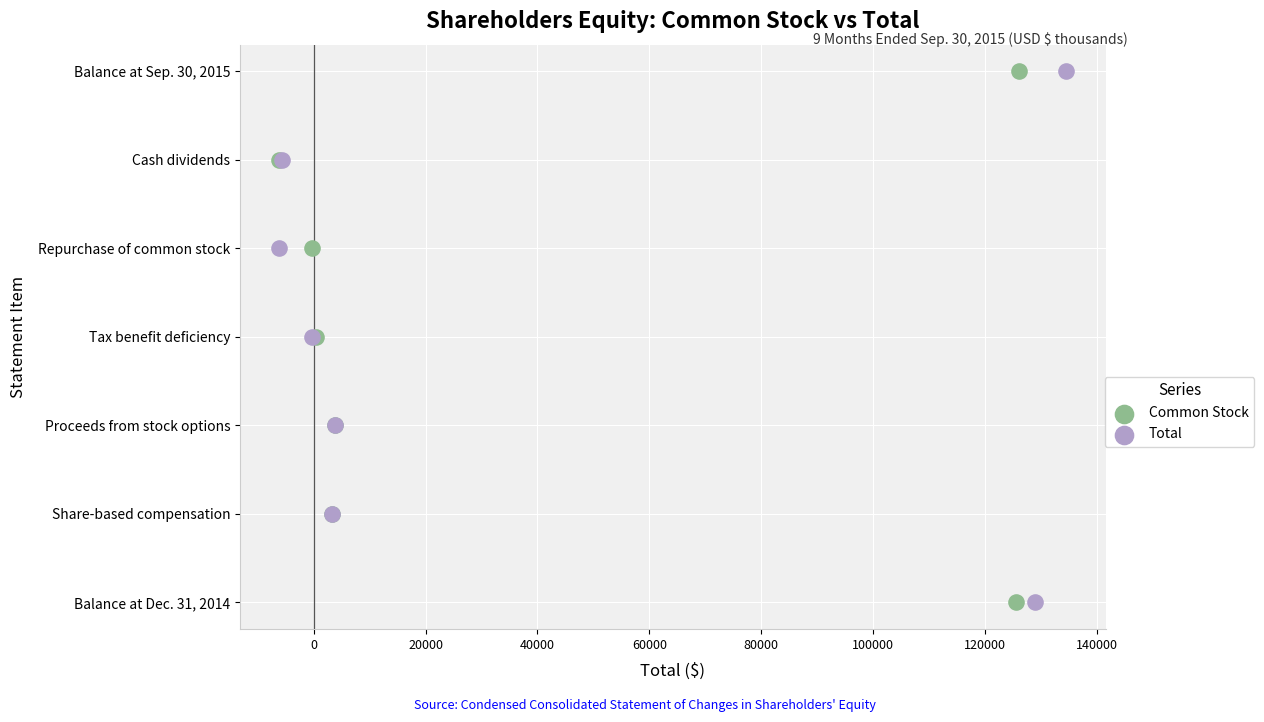

What are all the series names shown in the legend?

Common Stock, Total